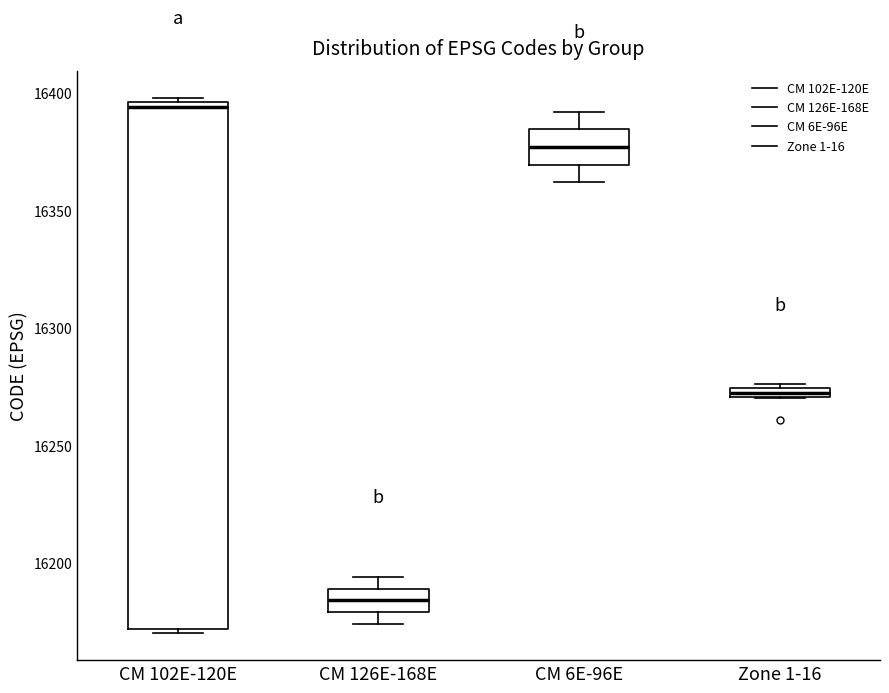

Where is the lower edge of the box for CM 6E-96E on the y-axis? The values are not printed on the chart, so give them approximately, as read against the axis.

16370